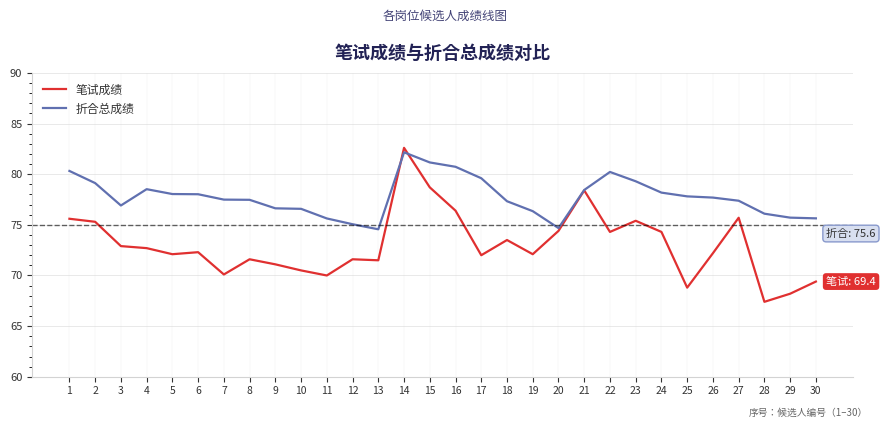

True or false: 折合总成绩 has a value of 82.2 at 14.

True